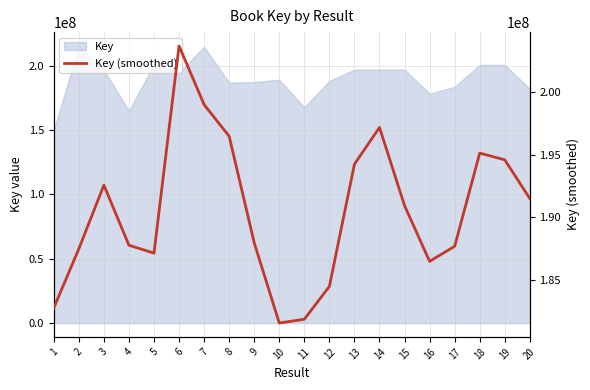

What is the sum of all values?

3810347621.8